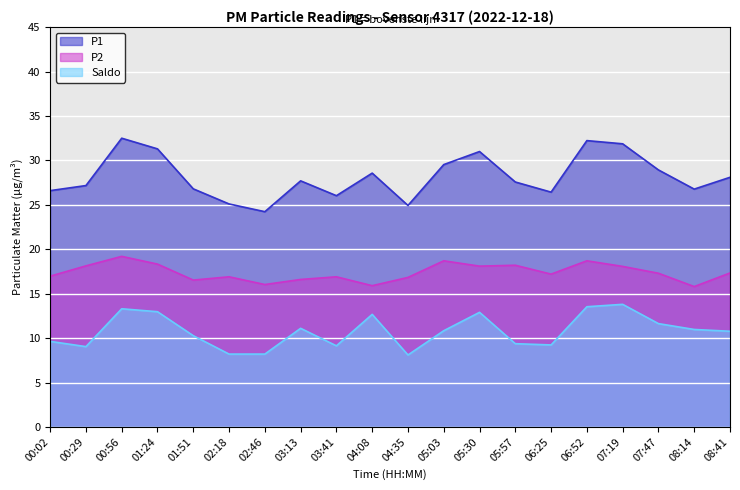

The Saldo series shows 7.1 at 04:08. True or false?

False